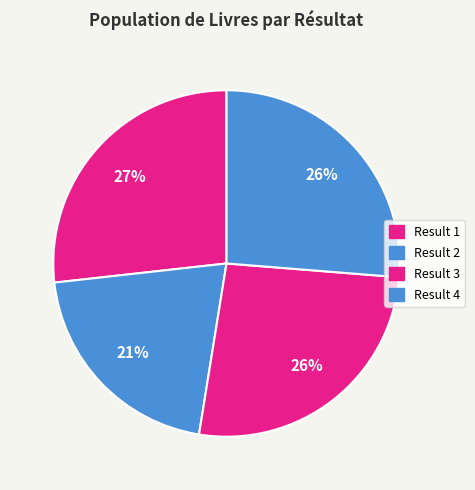

What is the ratio of the value at Result 1 to the value at Result 3?

1.0